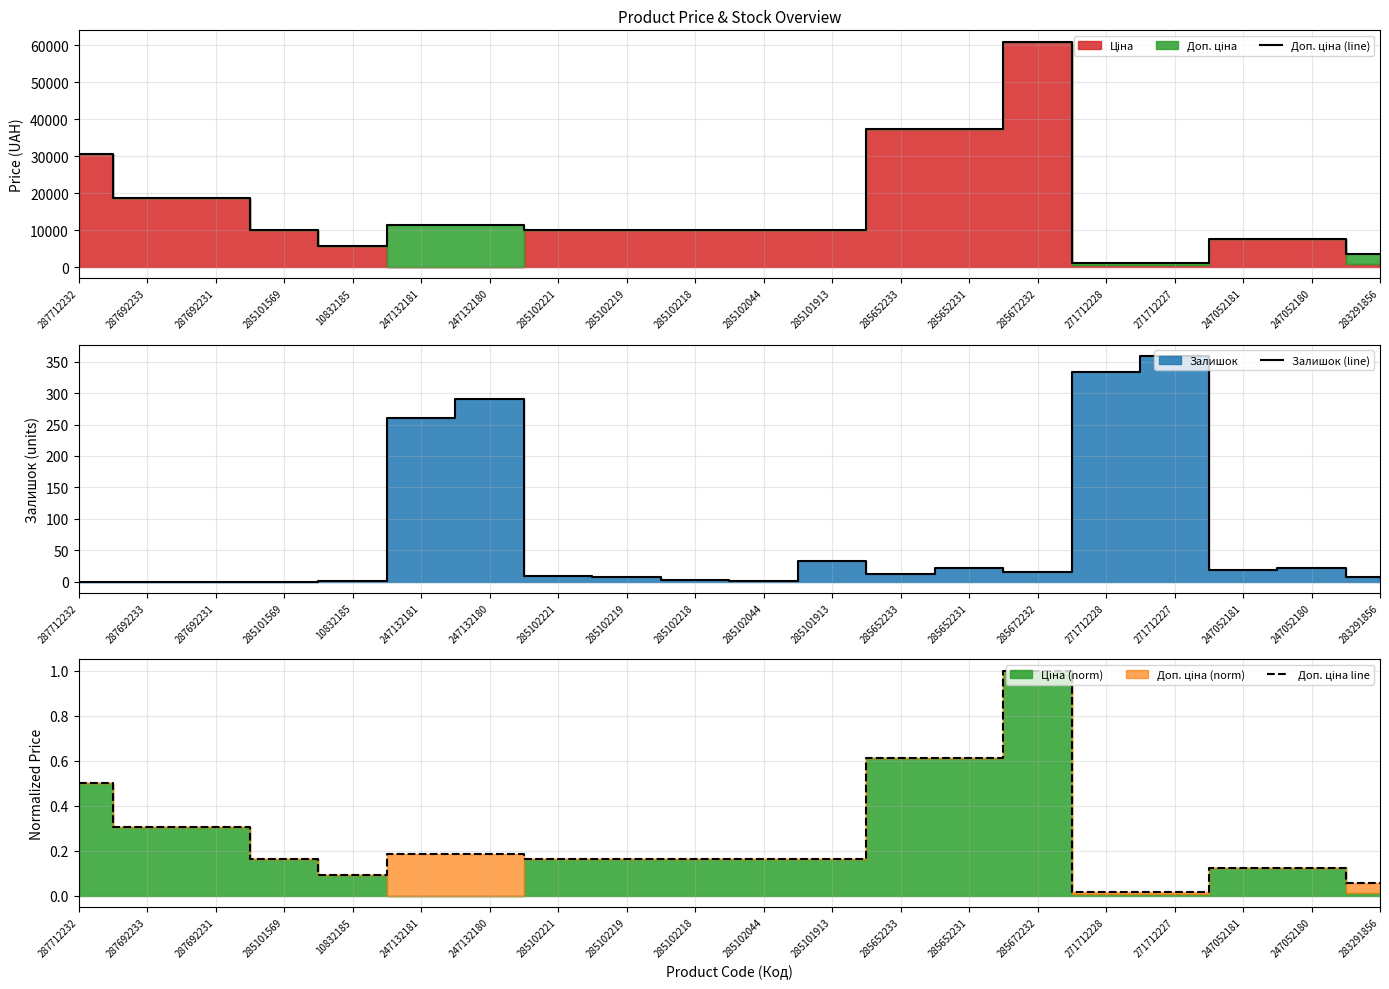

At which category is the sum across all series the highest?

285672232